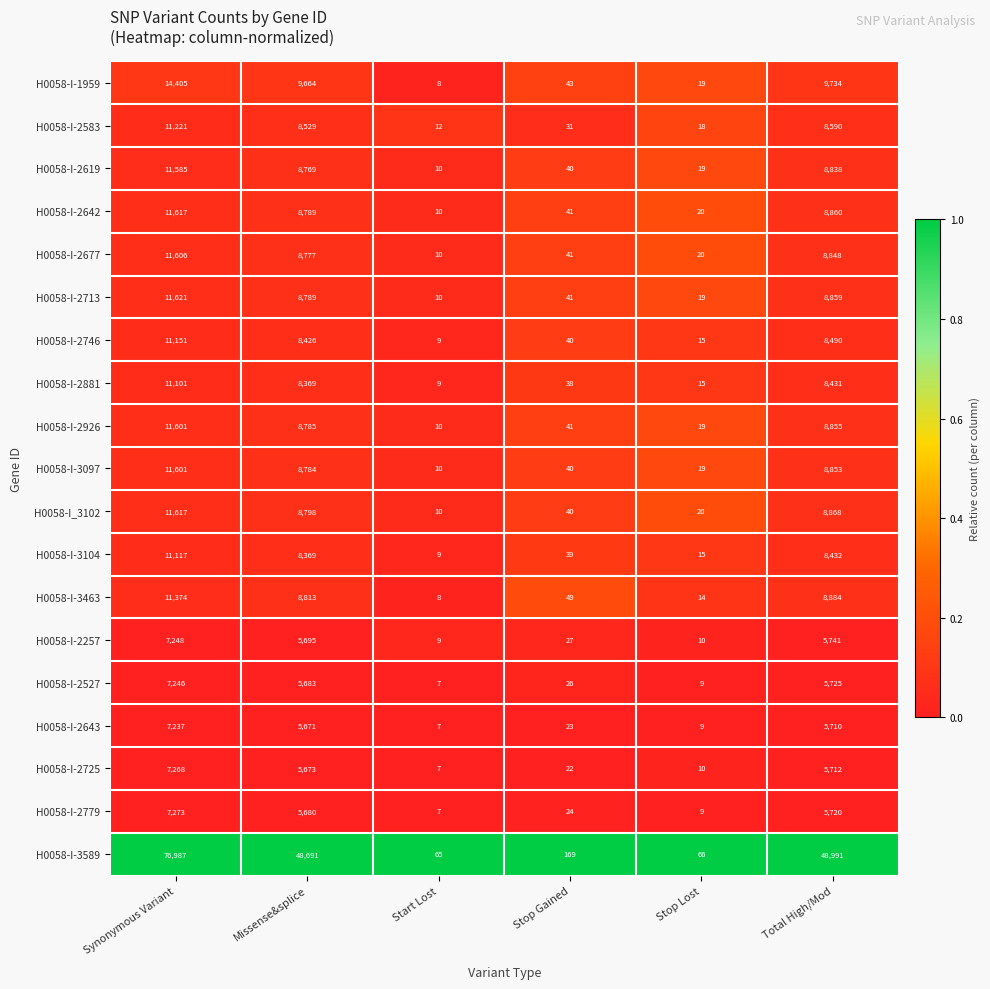

What is the sum of all H0058-I-2746 values?

28131